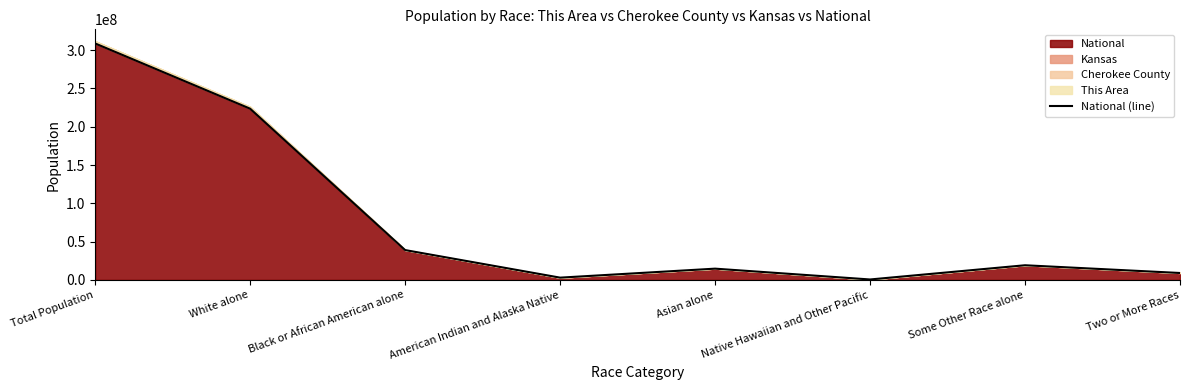

Read the value at Total Population.

308745538